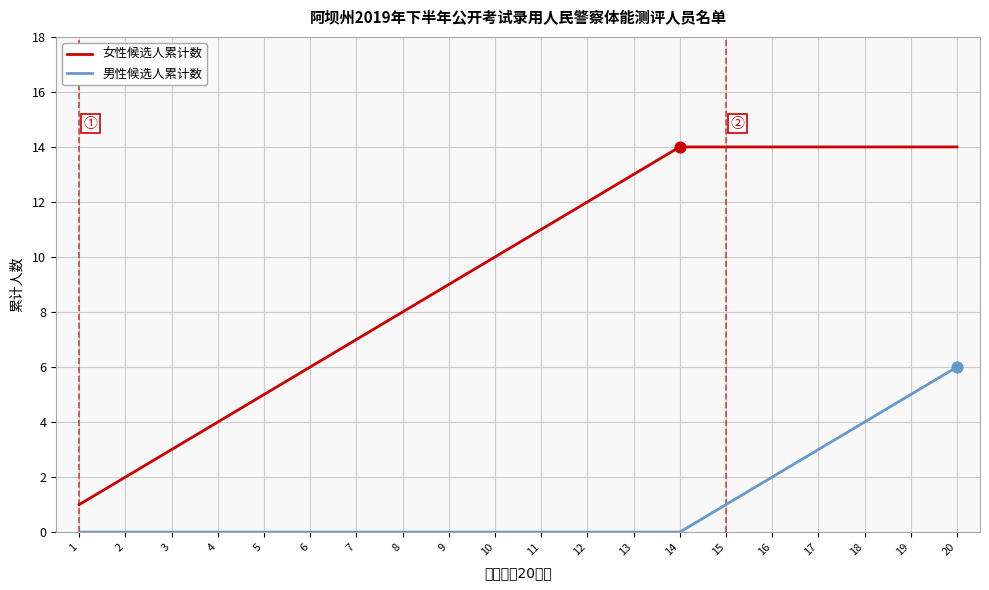

Is the value of 男性候选人累计数 at 11 greater than the value of 女性候选人累计数 at 1?

No